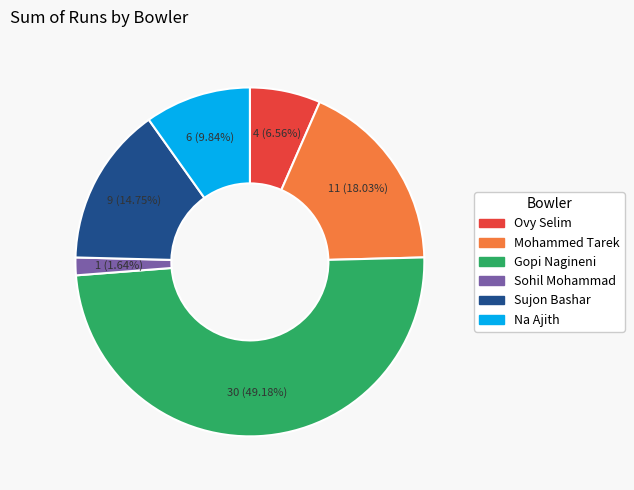

Approximately how many times larger is the value at Mohammed Tarek compared to Sujon Bashar?

1.2